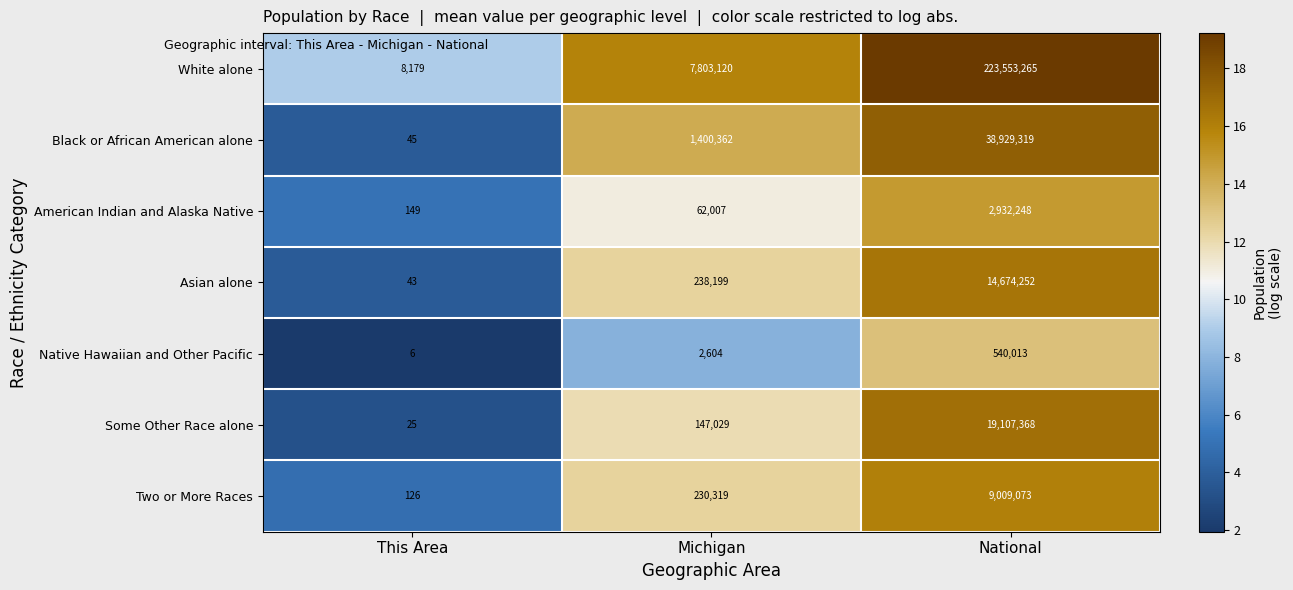

At how many categories does at least one series exceed 10?

3